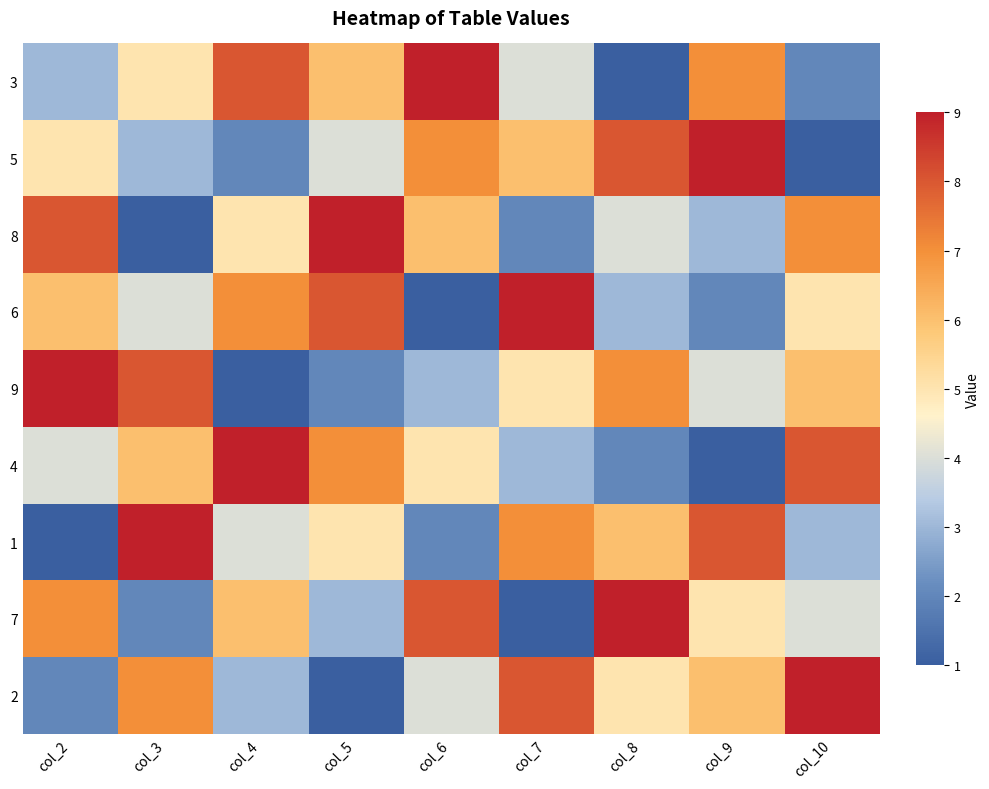

Reading left to right, what are all the values shown in this chart?

3: col_2=3	col_3=5	col_4=8	col_5=6	col_6=9	col_7=4	col_8=1	col_9=7	col_10=2
5: col_2=5	col_3=3	col_4=2	col_5=4	col_6=7	col_7=6	col_8=8	col_9=9	col_10=1
8: col_2=8	col_3=1	col_4=5	col_5=9	col_6=6	col_7=2	col_8=4	col_9=3	col_10=7
6: col_2=6	col_3=4	col_4=7	col_5=8	col_6=1	col_7=9	col_8=3	col_9=2	col_10=5
9: col_2=9	col_3=8	col_4=1	col_5=2	col_6=3	col_7=5	col_8=7	col_9=4	col_10=6
4: col_2=4	col_3=6	col_4=9	col_5=7	col_6=5	col_7=3	col_8=2	col_9=1	col_10=8
1: col_2=1	col_3=9	col_4=4	col_5=5	col_6=2	col_7=7	col_8=6	col_9=8	col_10=3
7: col_2=7	col_3=2	col_4=6	col_5=3	col_6=8	col_7=1	col_8=9	col_9=5	col_10=4
2: col_2=2	col_3=7	col_4=3	col_5=1	col_6=4	col_7=8	col_8=5	col_9=6	col_10=9